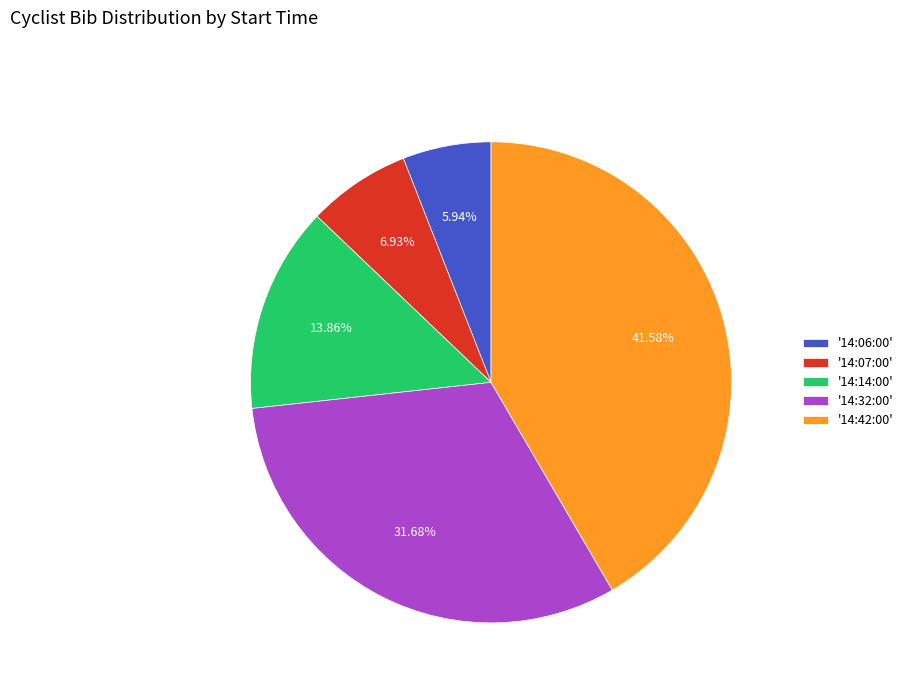

What is the smallest slice in the pie chart?

'14:06:00'